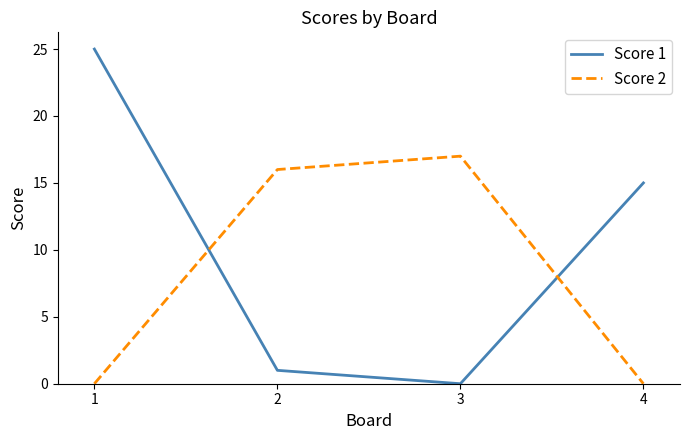

In Score 2, how many points are higher than both neighbors (excluding endpoints)?

1